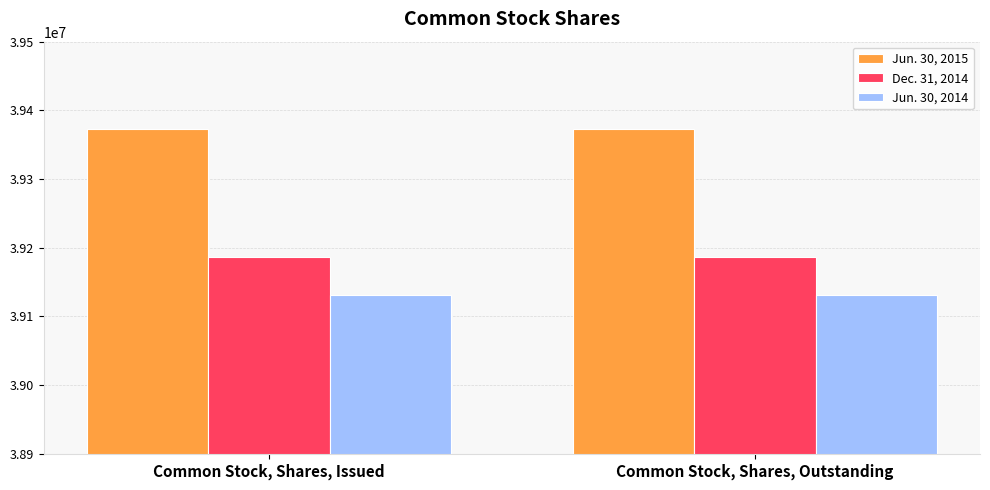

Is it true that Jun. 30, 2014 equals 65204884 at Common Stock, Shares, Outstanding?

False